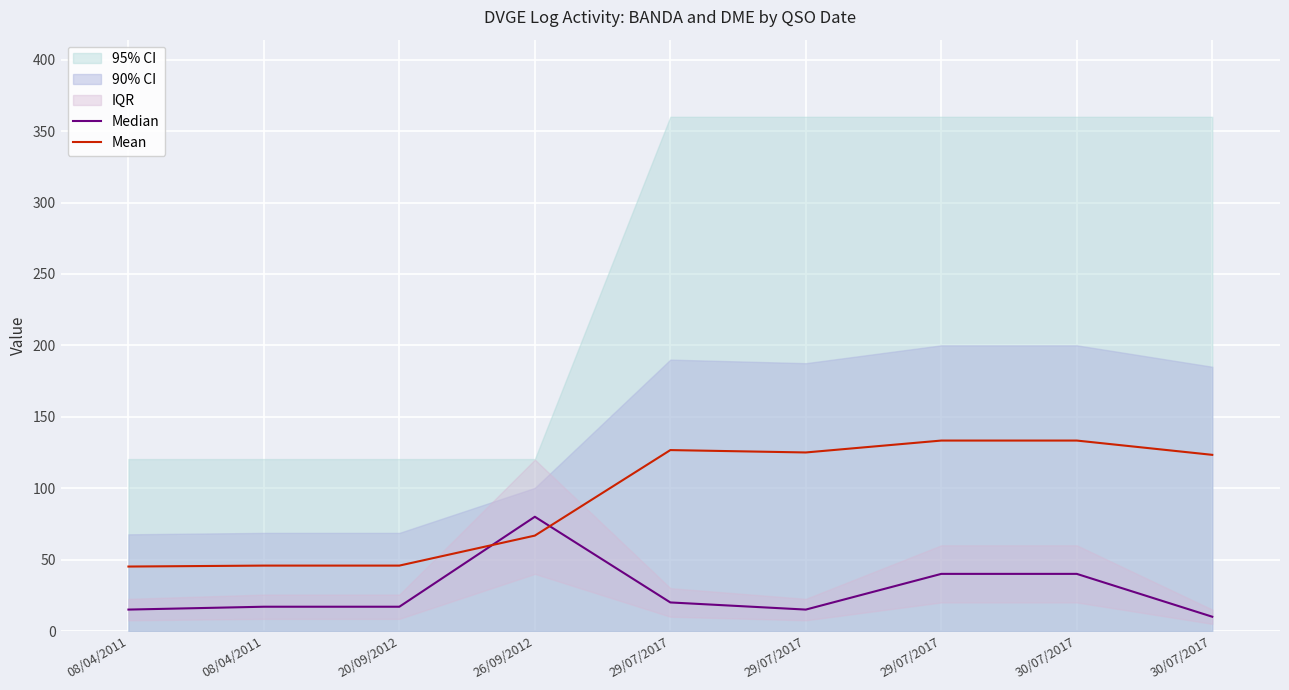

Rank the series by their average value, from lowest to highest.

Median, Mean